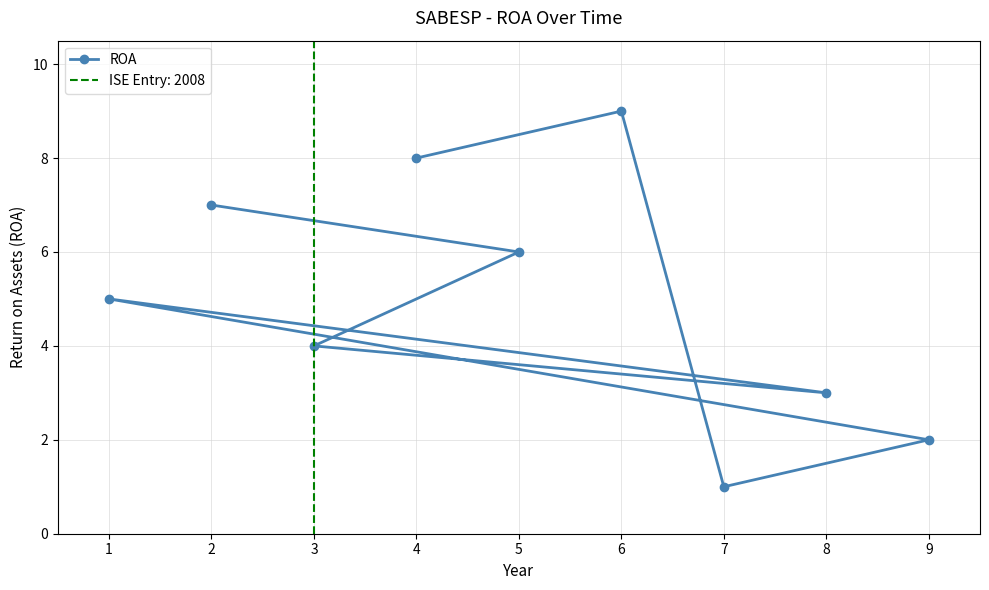

The value of ROA at 7 is 0. True or false?

False